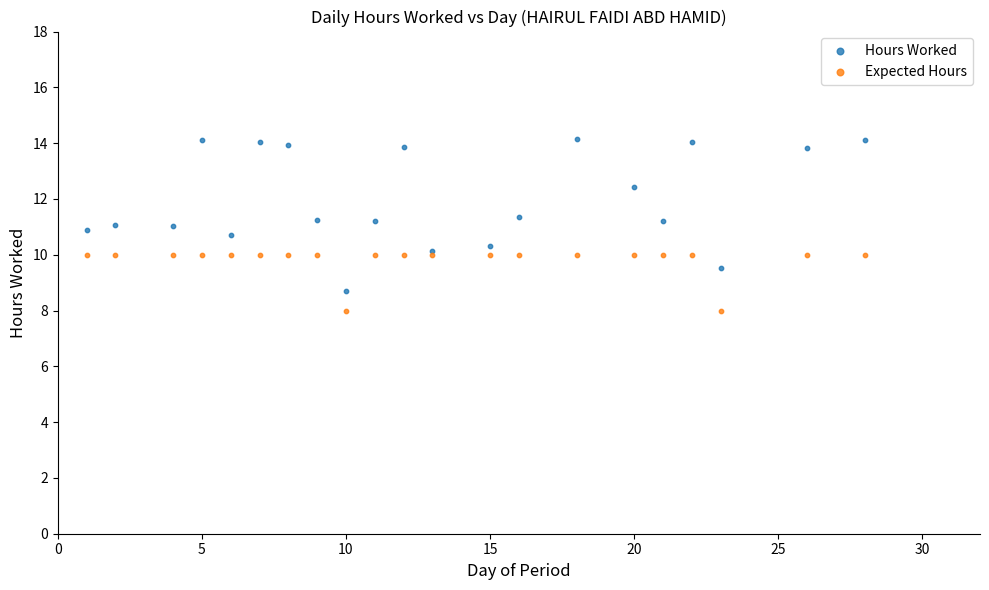

Which series has the largest Y range (max minus min)?

Hours Worked